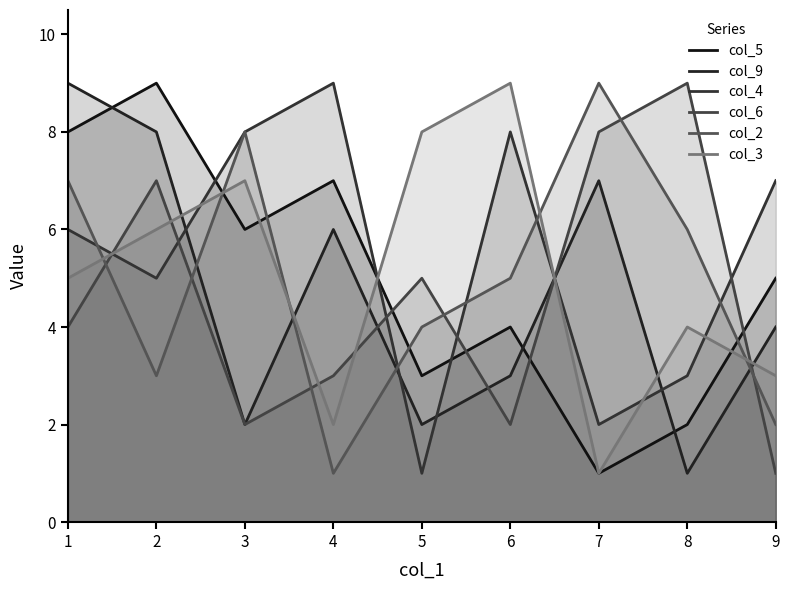

At which category does the chart reach its minimum across all series?

7